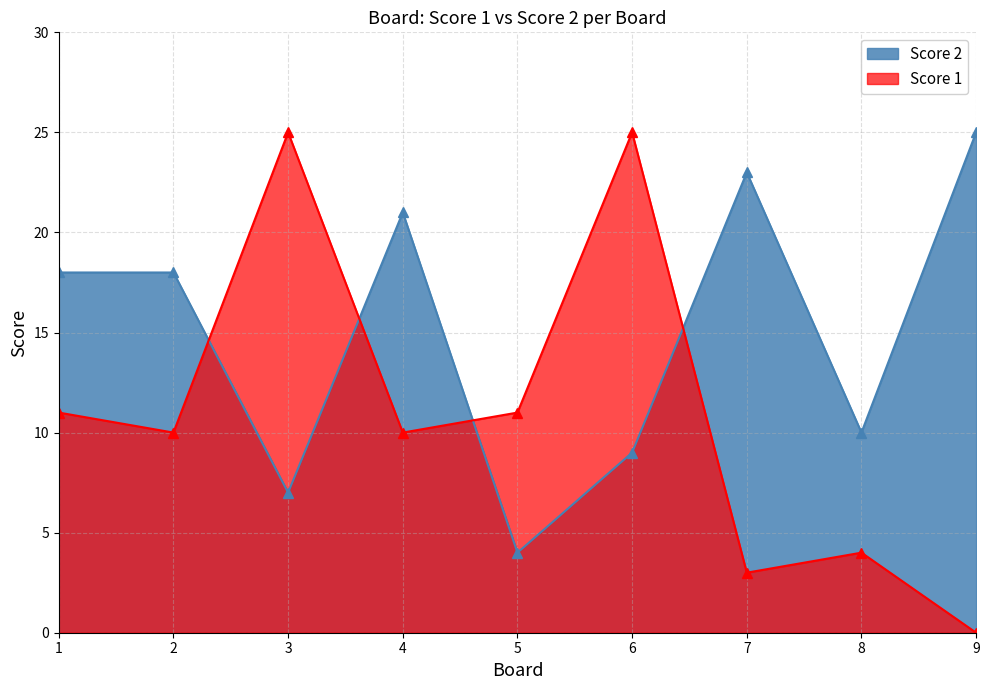

What are all the series names shown in the legend?

Score 2, Score 1